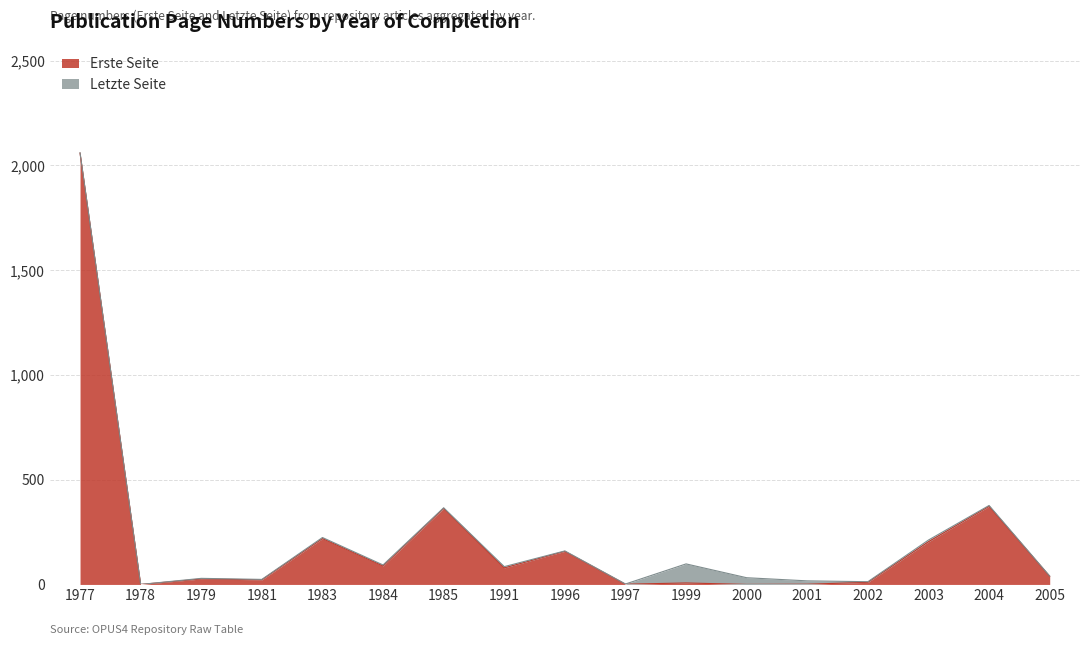

How many values in the Letzte Seite series exceed 85?

8